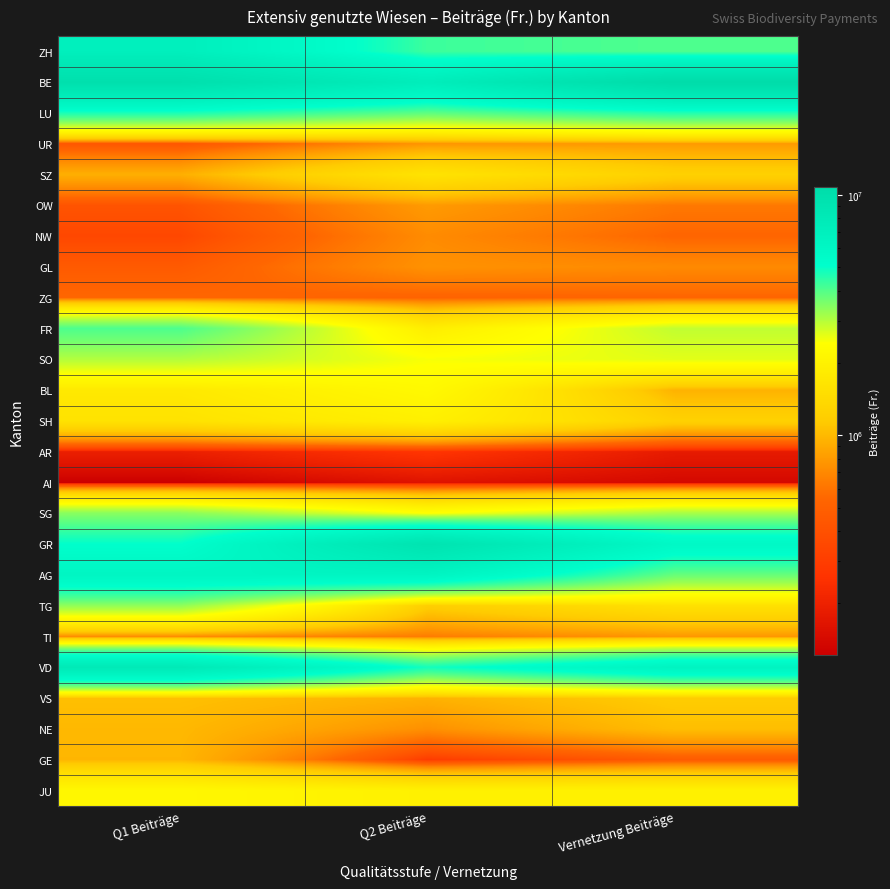

At which category is the sum across all series the highest?

Q1 Beiträge